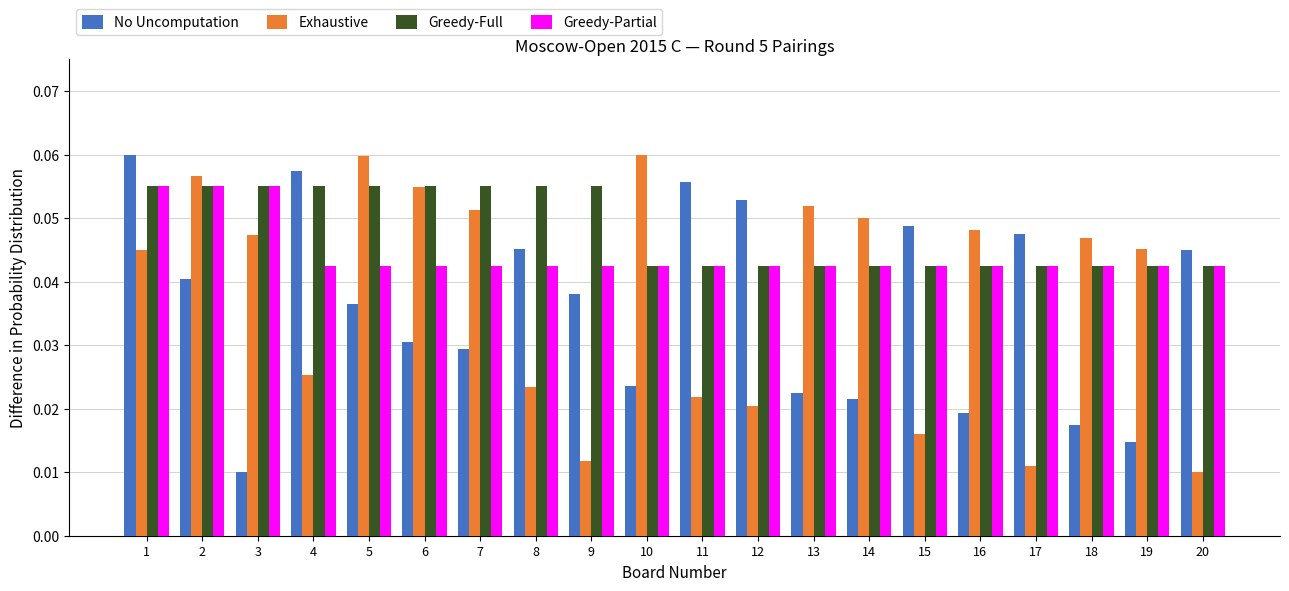

How many No Uncomputation values are between 0 and 1?

20